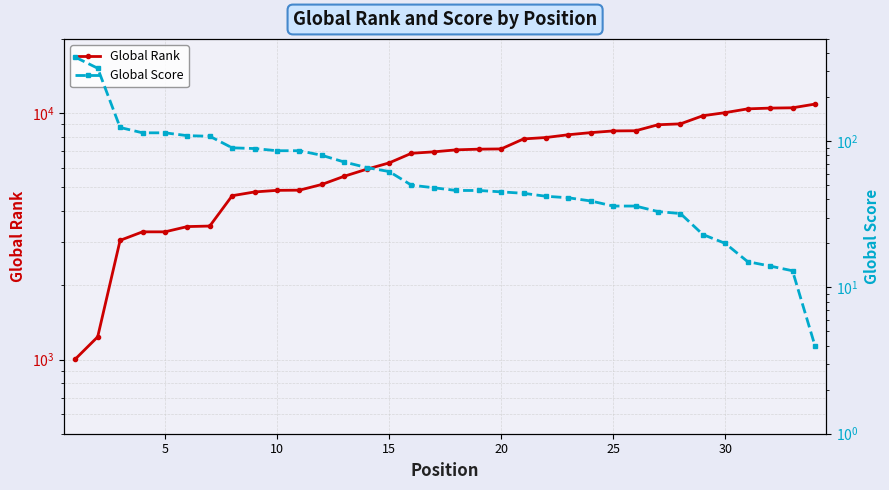

Reading right to left, extract all data points from this chart.

Global Rank: 10875	10505	10476	10402	10042	9755	9042	8967	8477	8464	8331	8168	7959	7855	7154	7138	7093	6962	6869	6277	5918	5542	5133	4866	4858	4786	4621	3480	3463	3297	3297	3045	1236	1004
Global Score: 4	13	14	15	20	23	32	33	36	36	39	41	42	44	45	46	46	48	50	62	66	72	80	86	86	89	90	108	109	114	114	124	315	375